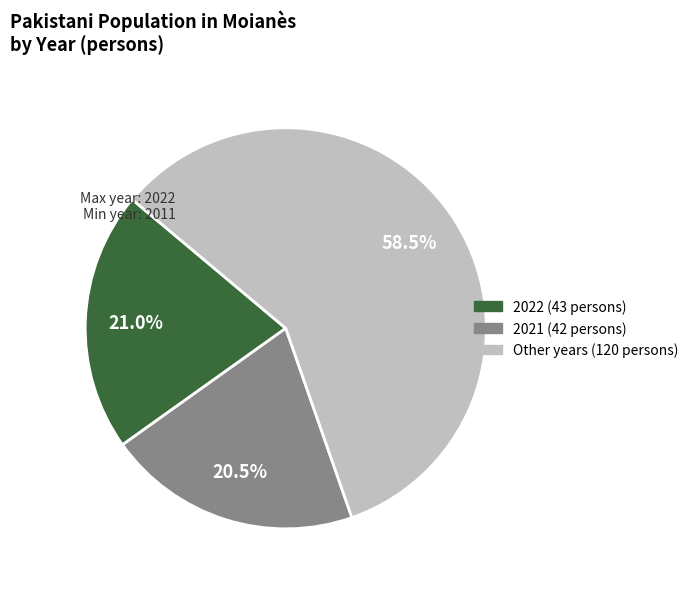

Does any single category account for the majority?

Yes